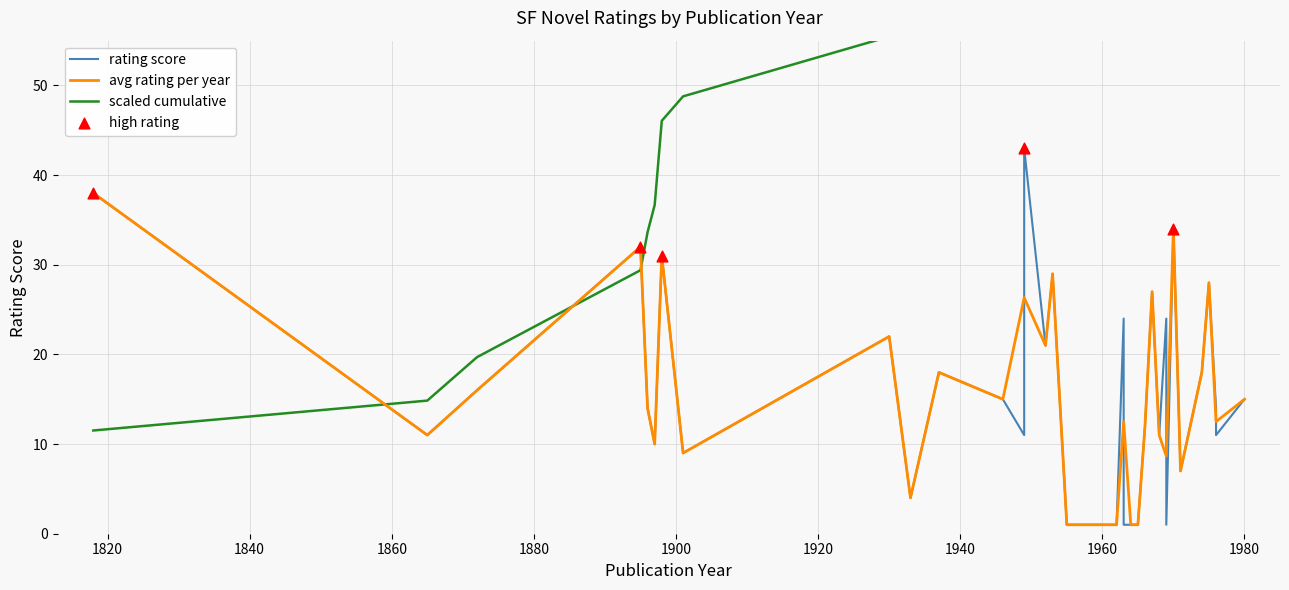

Which has a higher value, 1953 or 1895?

1895